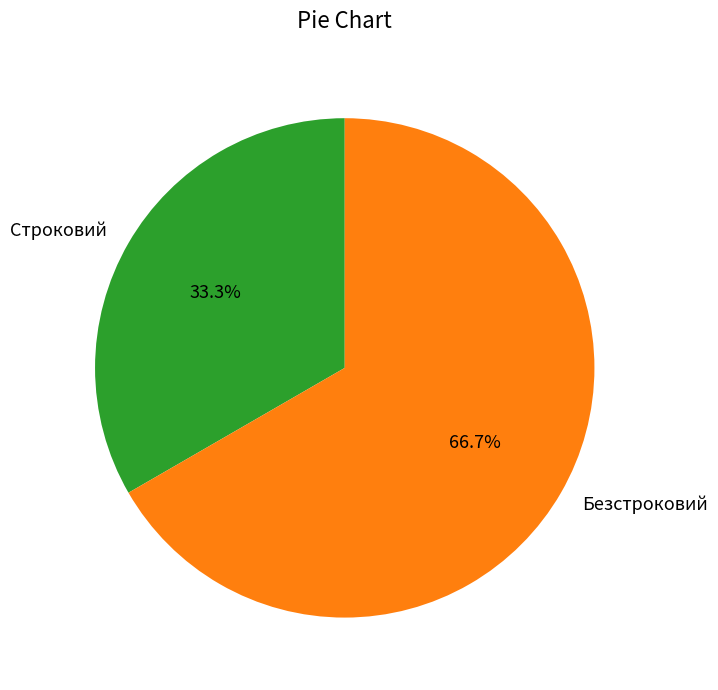

To the nearest percent, what is the combined percentage of Безстроковий and Строковий?

100%